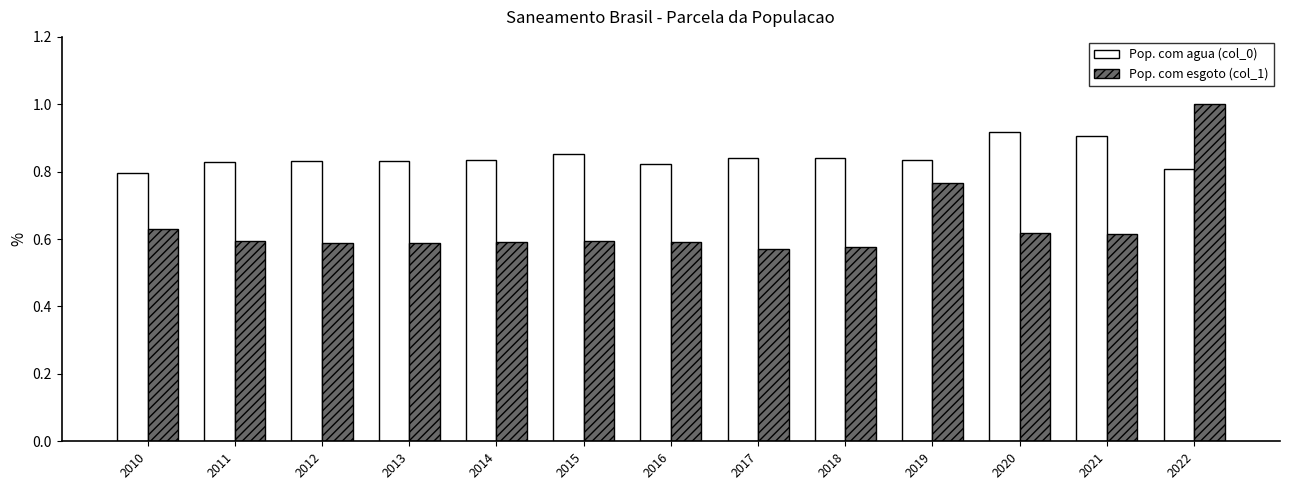

Rank the series by their maximum value, from lowest to highest.

Pop. com agua (col_0), Pop. com esgoto (col_1)